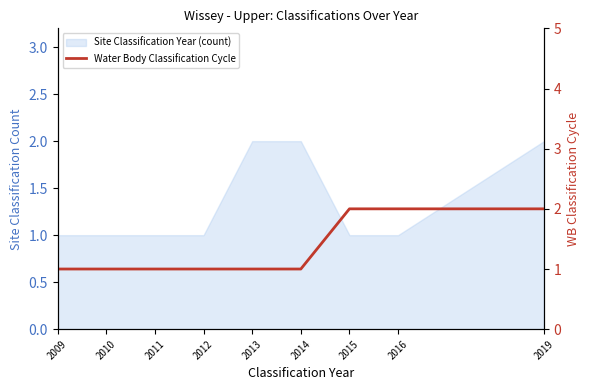

Count the values in the range 1 to 2.

9